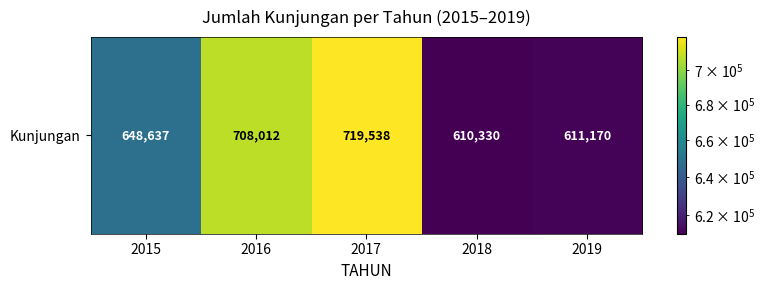

How many series are shown in this chart?

1